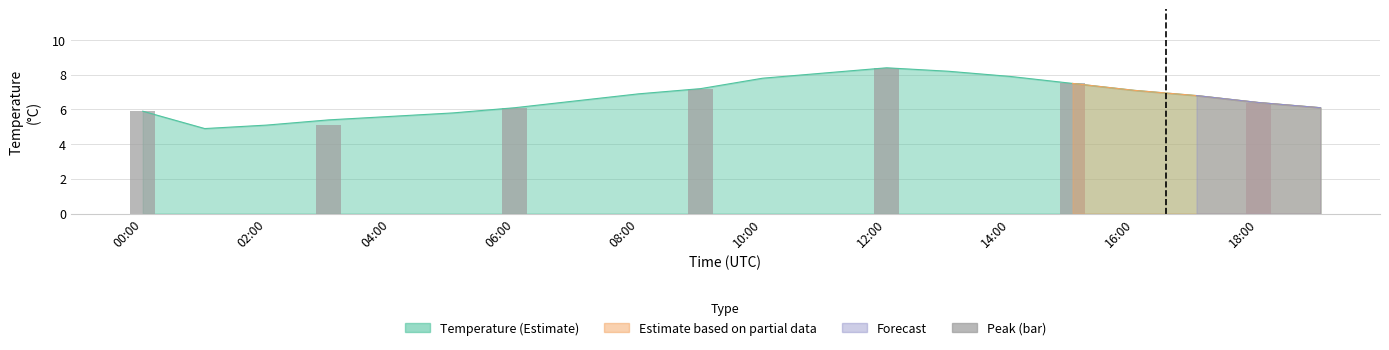

Reading left to right, what are all the values shown in this chart?

5.9	5.1	6.1	7.2	8.4	7.5	6.4